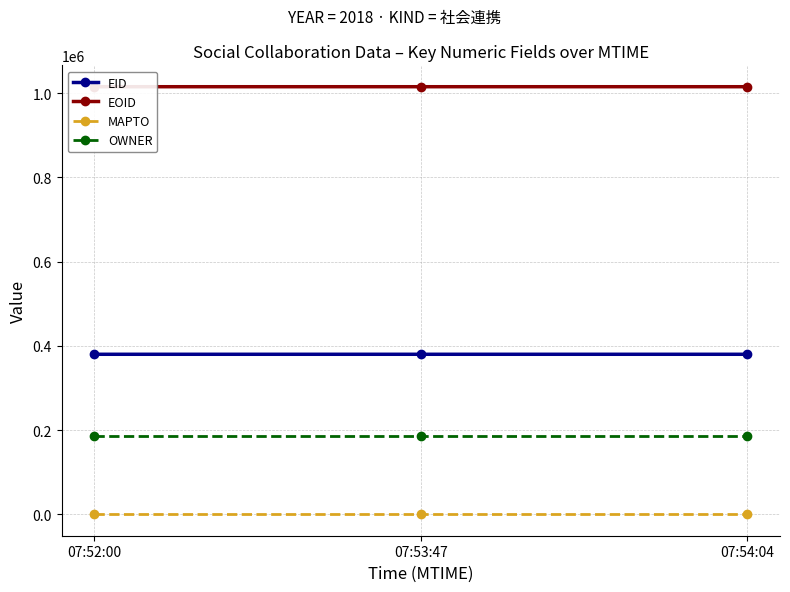

At which category does the chart reach its peak across all series?

07:54:04